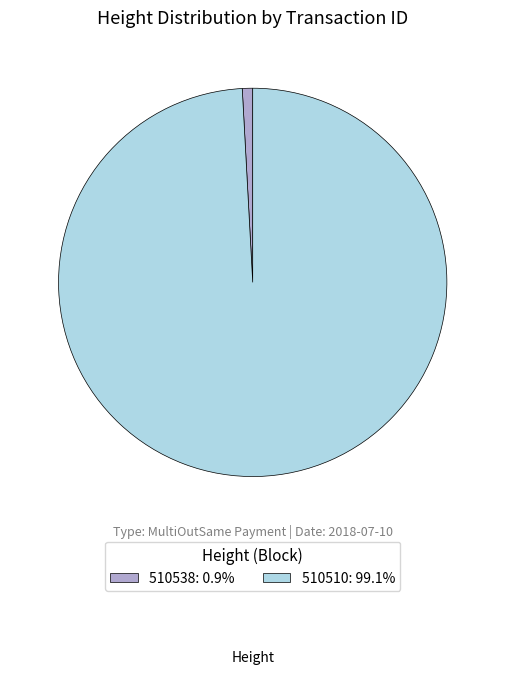

Is it true that 510510 is 99% of the pie?

True